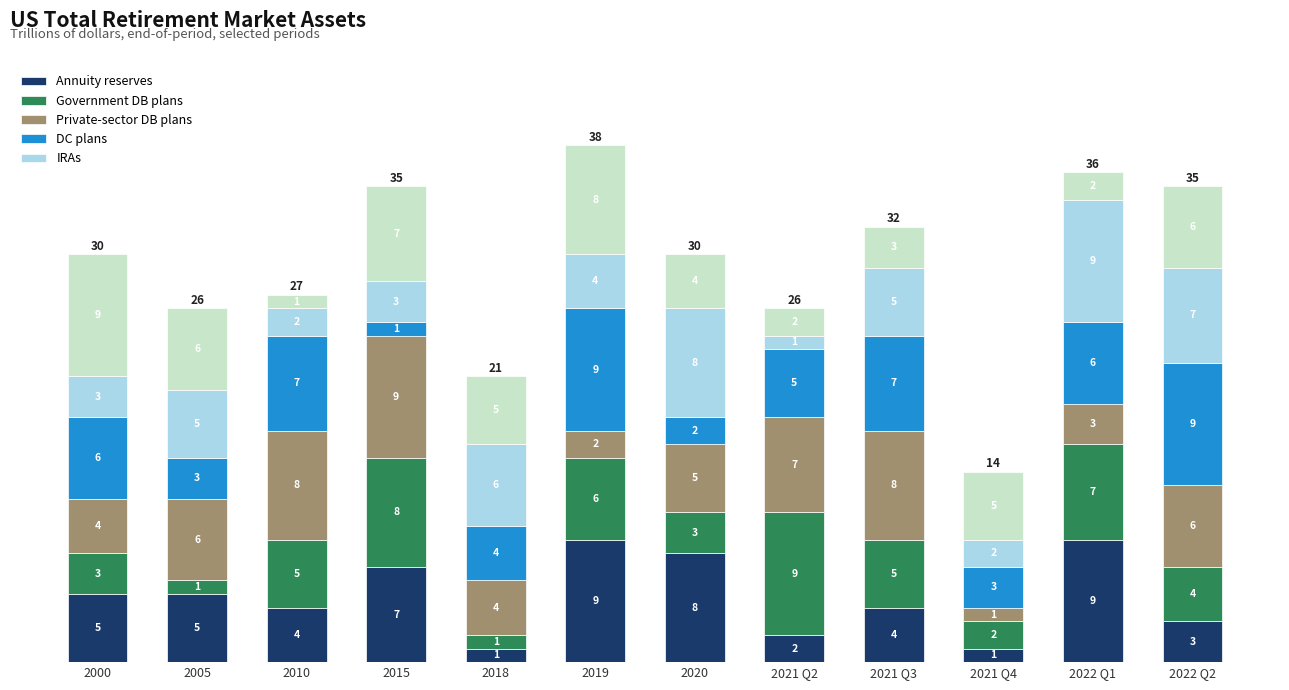

Count the number of data series in this chart.

6